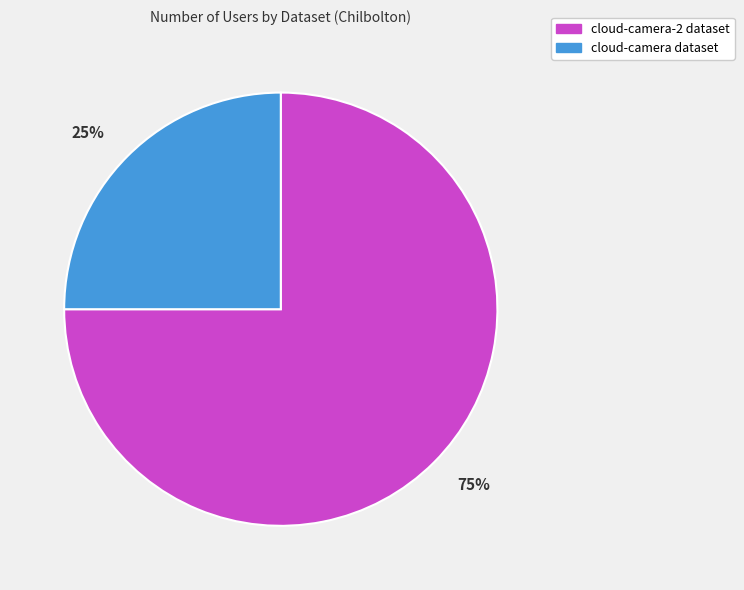

Does any single category account for the majority?

Yes